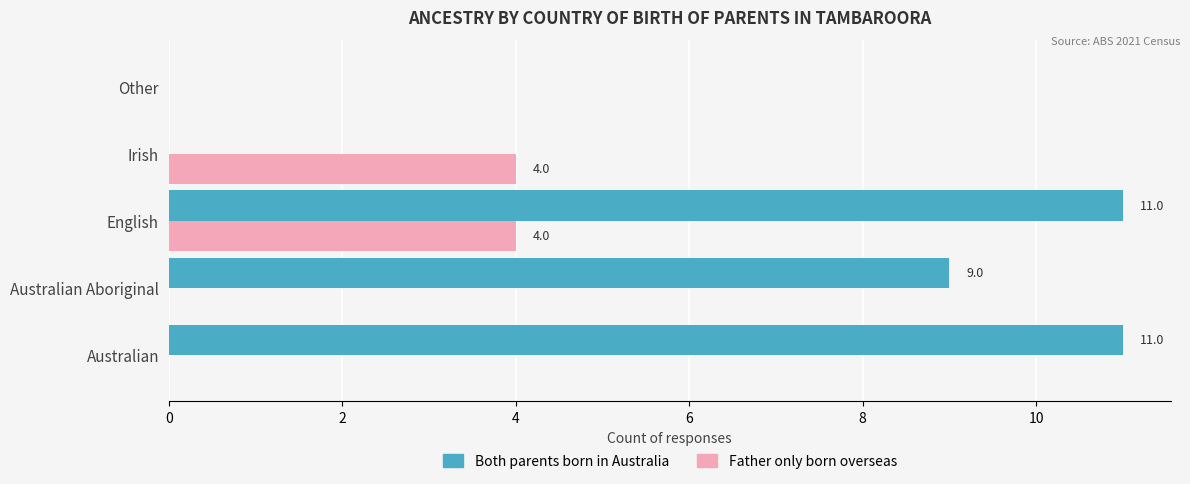

What are all the series names shown in the legend?

Both parents born in Australia, Father only born overseas